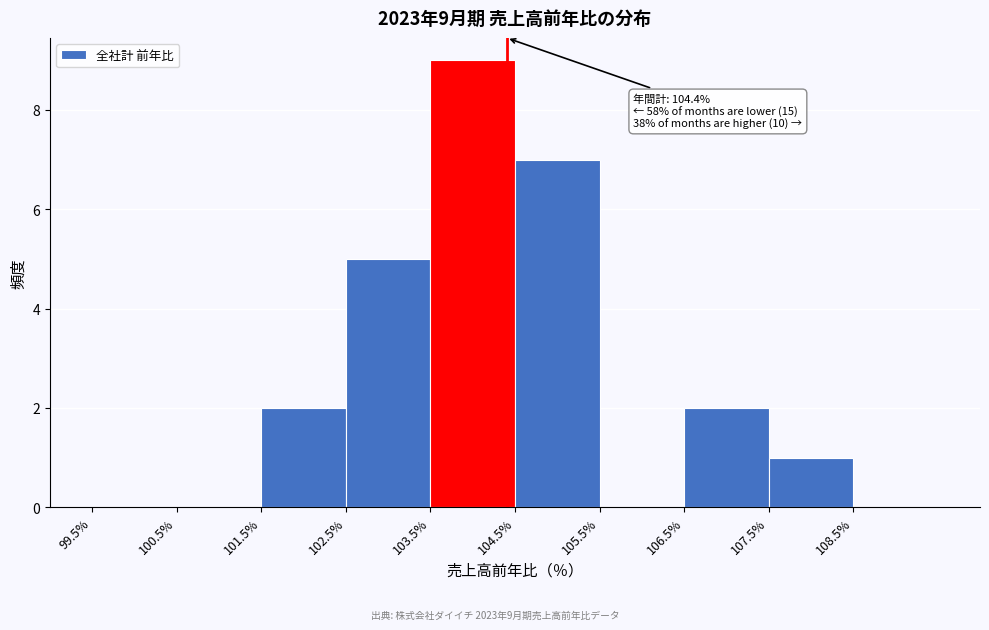

Over which range of the x-axis is the bar tallest?

103.5 to 104.5